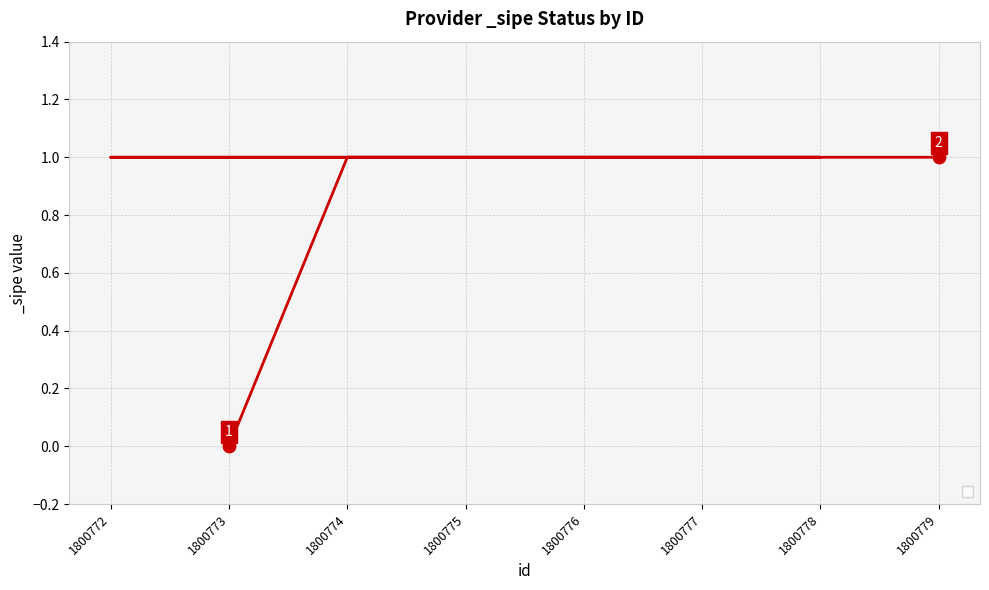

What is the change in value from 1800773 to 1800772?

+1